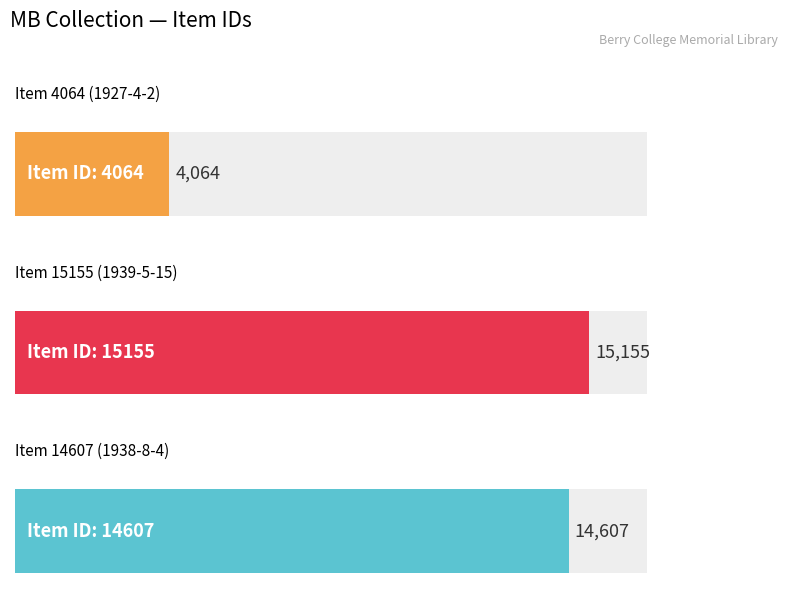

Rank the categories by value from highest to lowest.

Item 15155
(1939-5-15), Item 14607
(1938-8-4), Item 4064
(1927-4-2)